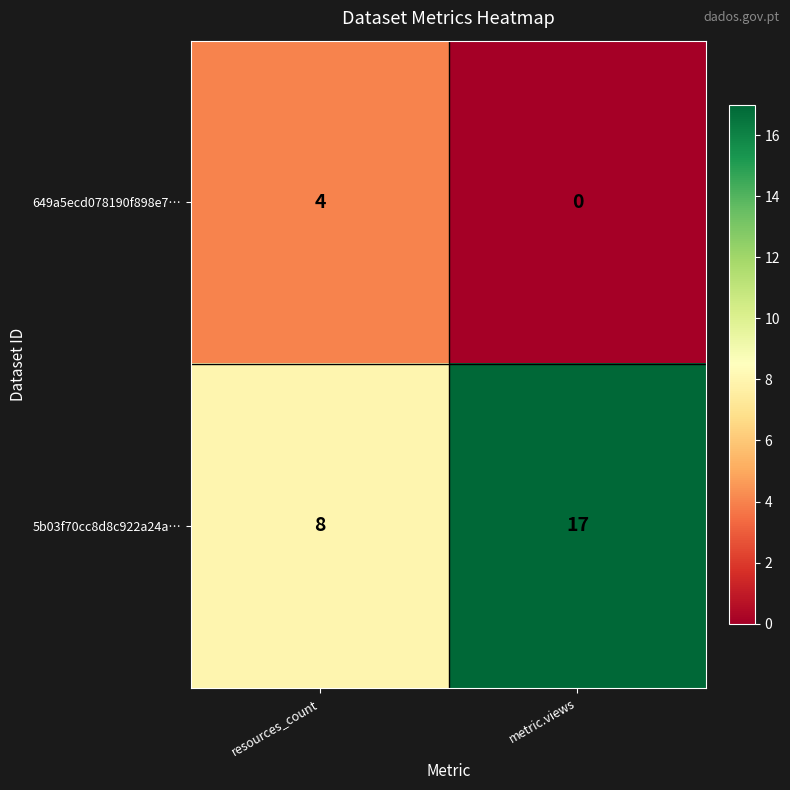

Rank the series at metric.views from highest to lowest value.

5b03f70cc8d8c922a24a…, 649a5ecd078190f898e7…